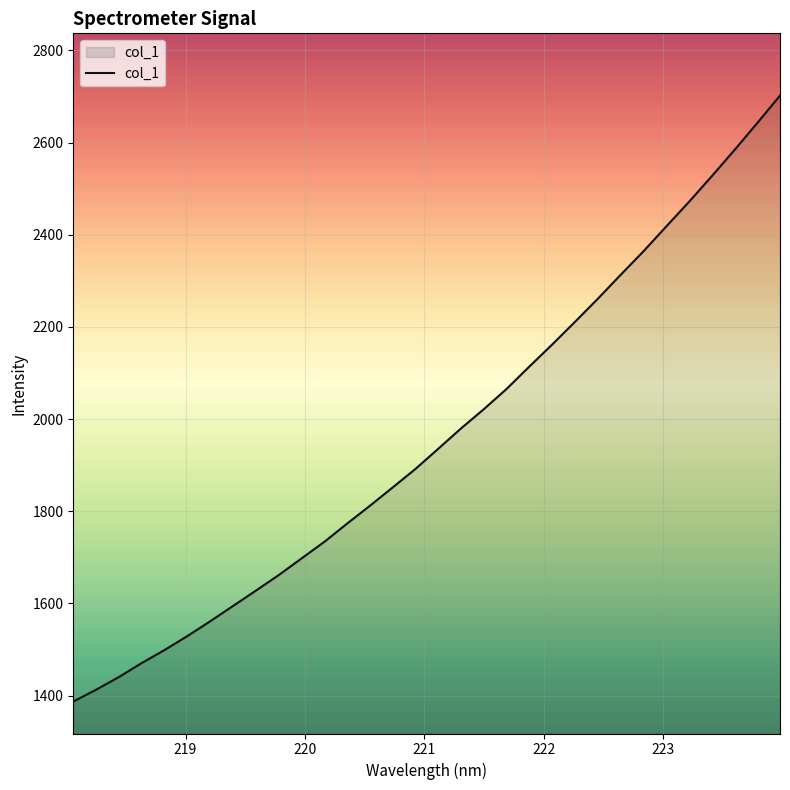

What is the greatest value displayed?

2701.9